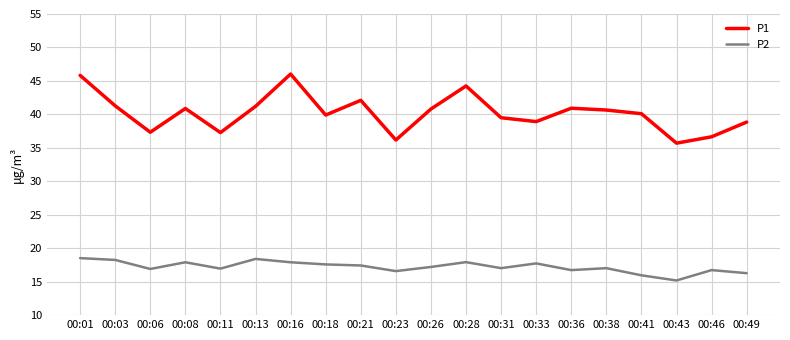

What is the greatest value displayed?

46.0